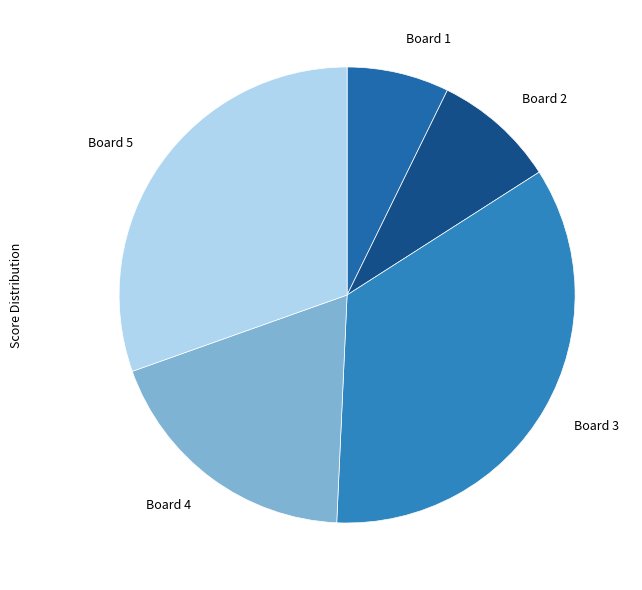

Rank the categories by value from highest to lowest.

Board 3, Board 5, Board 4, Board 2, Board 1